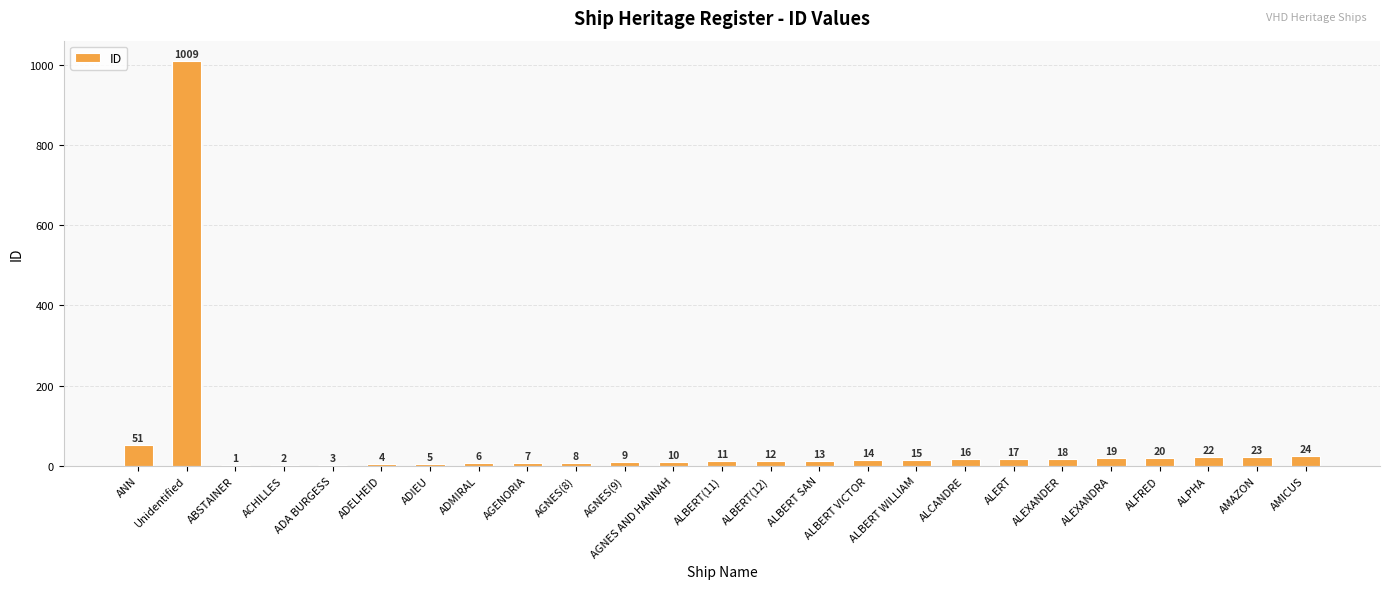

The value at ALERT is 17. True or false?

True